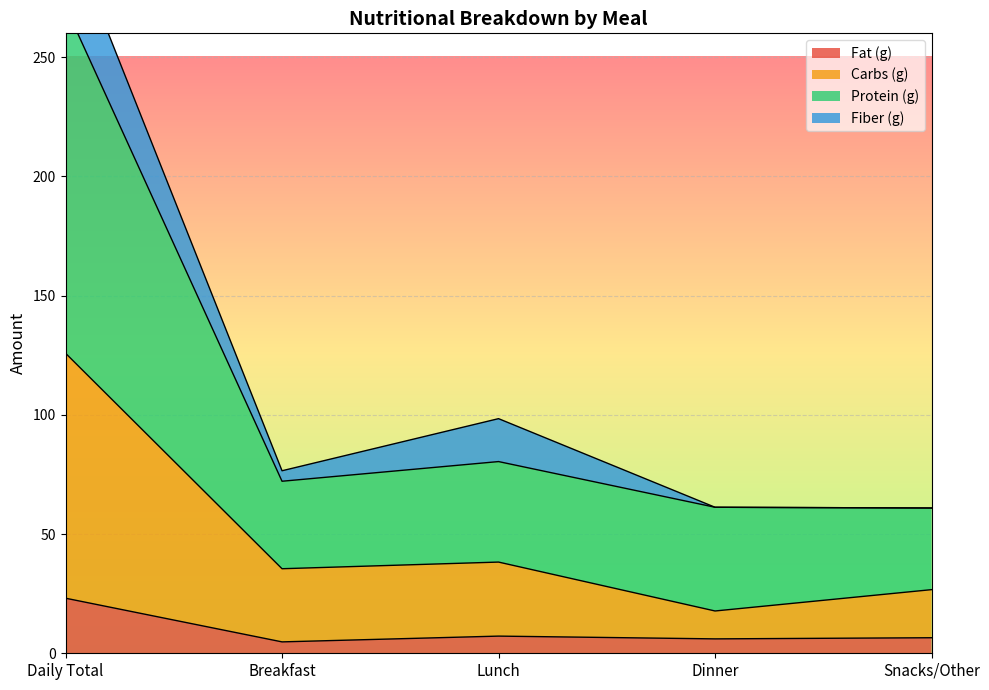

What is the difference between the highest and lowest values at Snacks/Other?

54.4